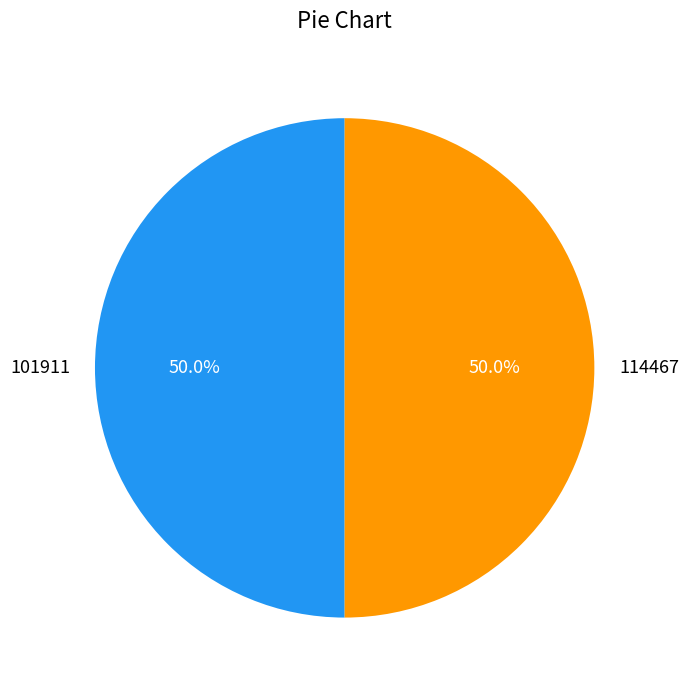

What portion of the pie excludes 114467?

50.0%